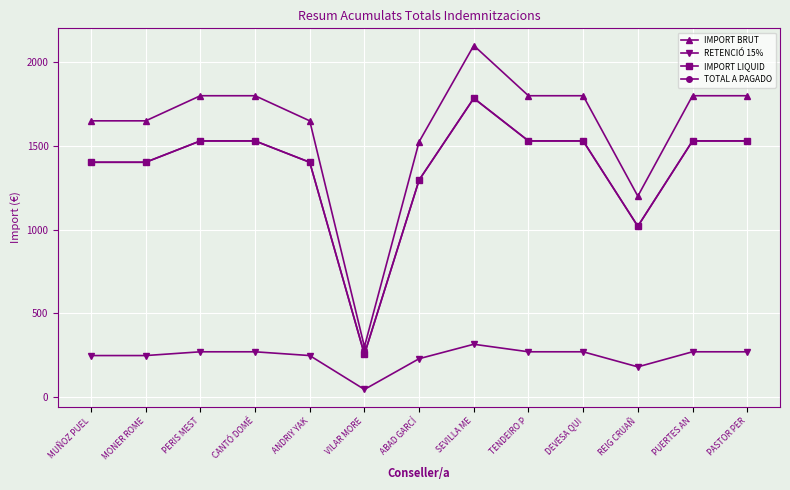

How many lines are shown in the chart?

4